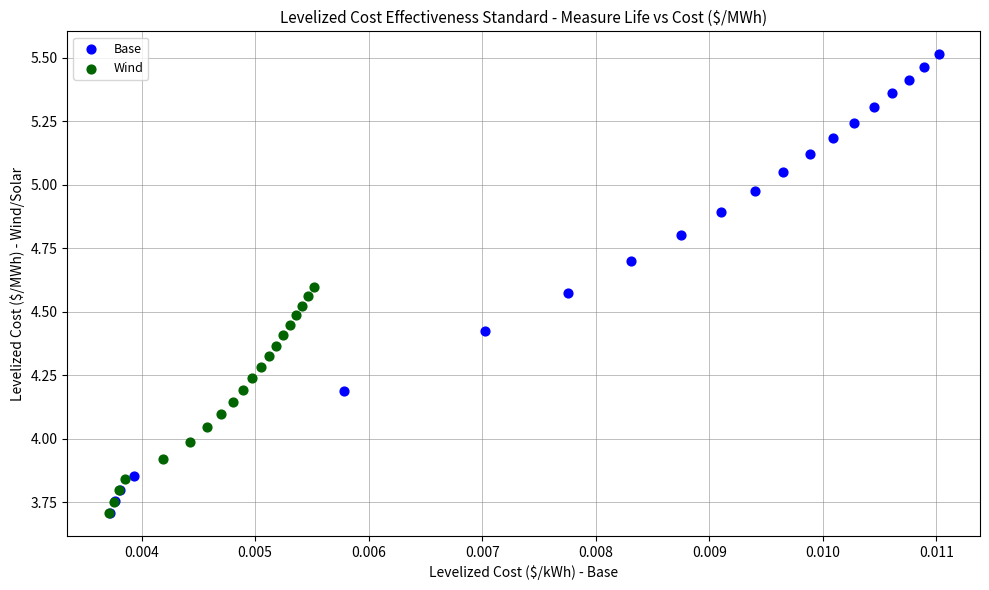

Which series reaches the maximum Y coordinate?

Base